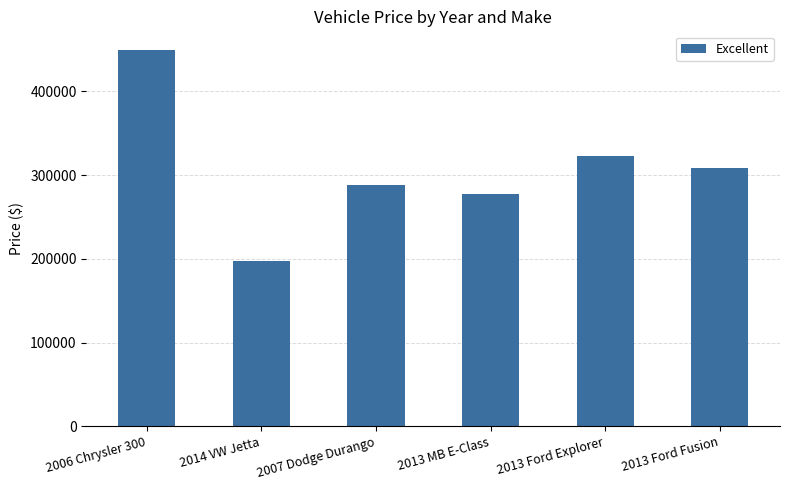

True or false: the data shows 197199 at 2014 VW Jetta.

True